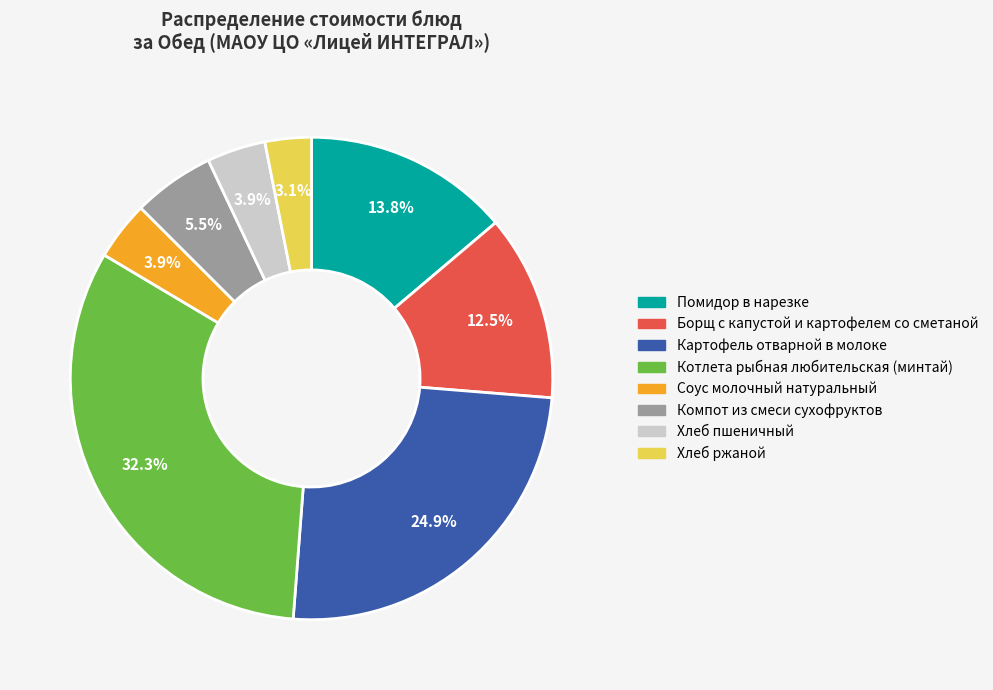

What is the largest slice in the pie chart?

Котлета рыбная любительская (минтай)